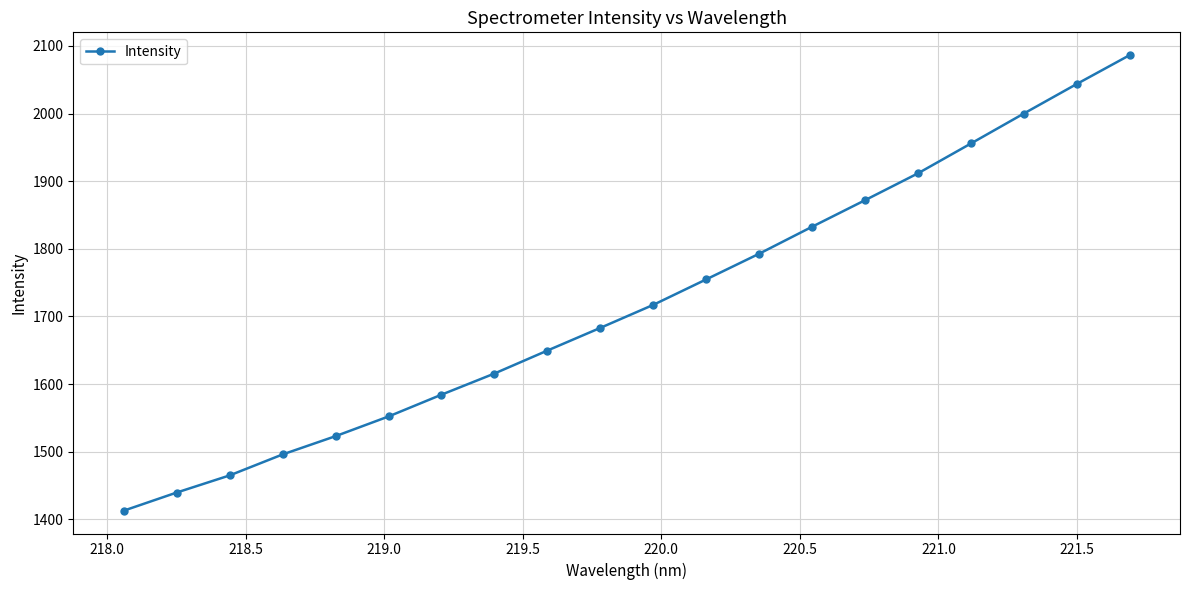

What is the value of the 10th point from the left?

1683.1